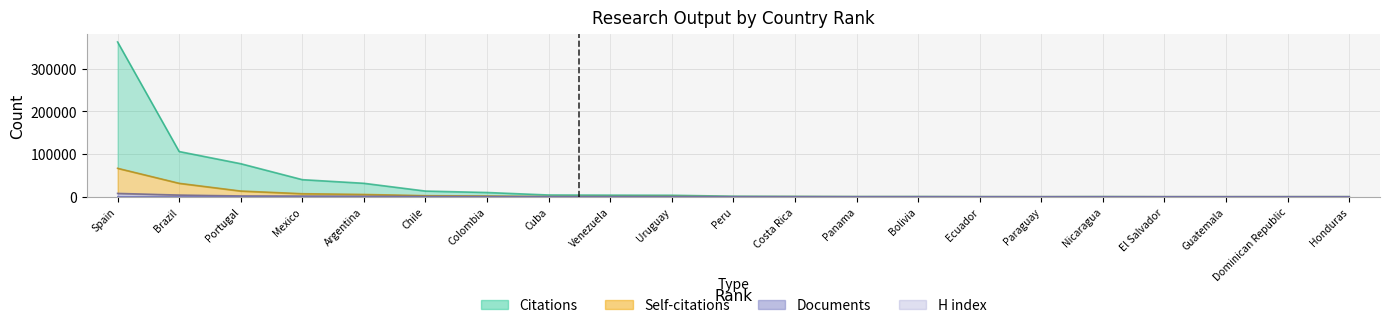

How many distinct data groups are displayed?

4